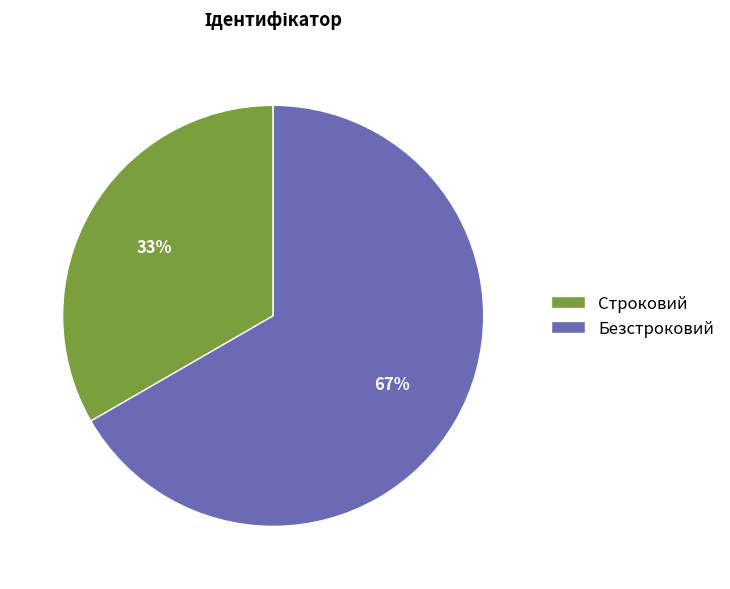

Which has a higher value, Строковий or Безстроковий?

Безстроковий